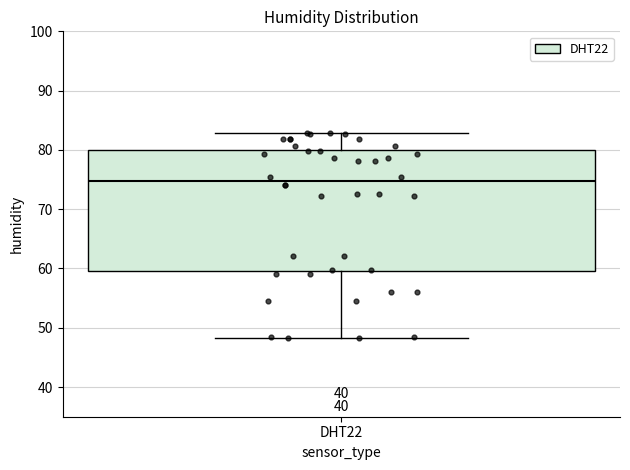

Transcribe this box plot: give where the median line is, the range the box spans, and where the two whiskers end, as read against the y-axis. The values are not printed on the chart, so give them approximately, as read against the axis.

median 75, box 60 to 80, whiskers 48 to 83